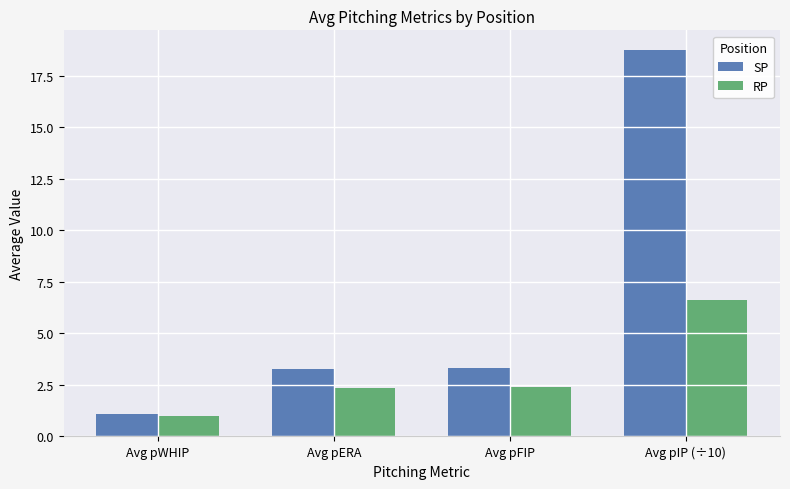

What is the spread (max minus min) of values at Avg pWHIP?

0.1